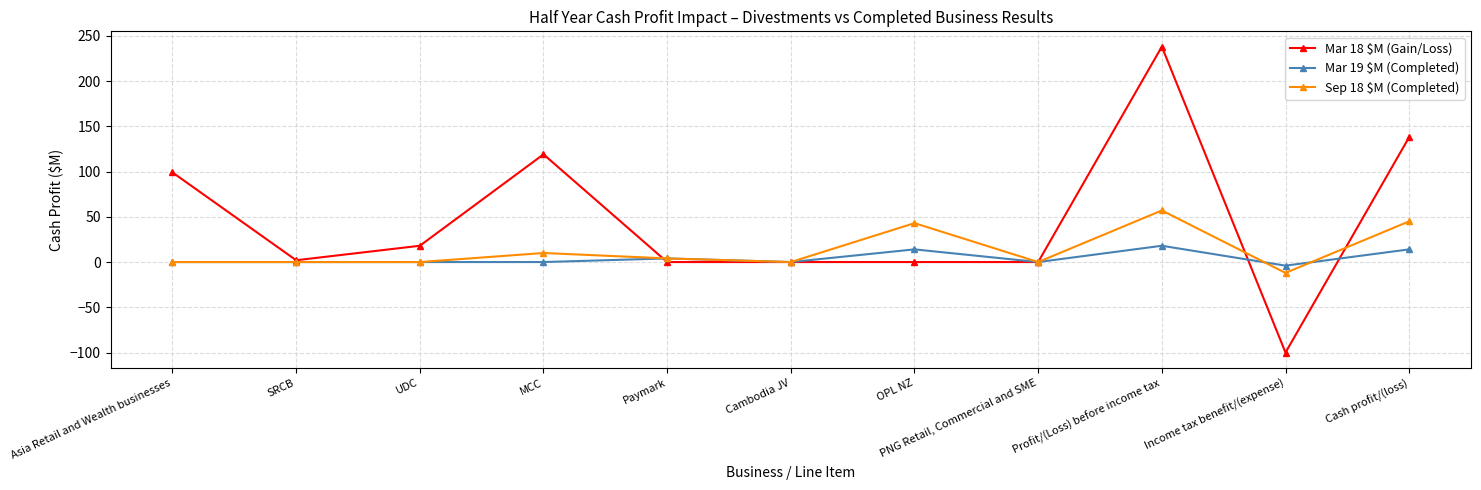

At which label does Mar 18 $M (Gain/Loss) reach its minimum?

Income tax benefit/(expense)